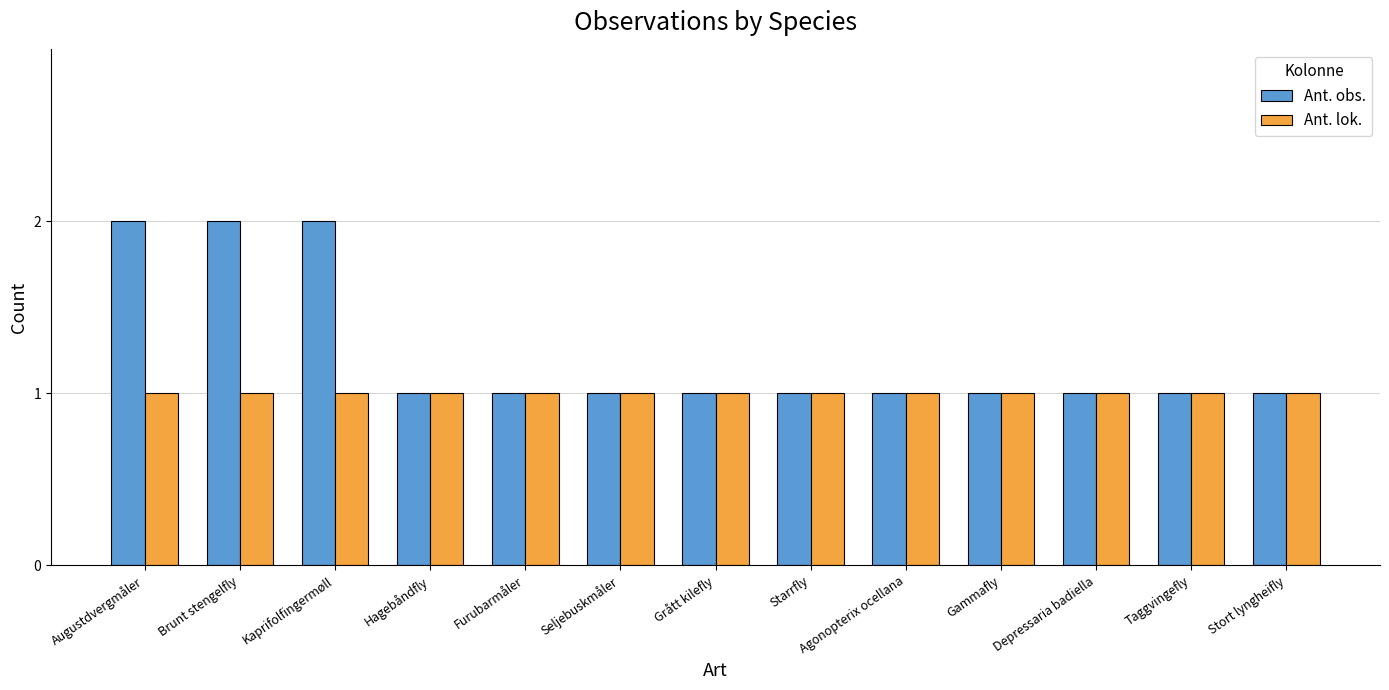

Reading right to left, list all the values displayed in this chart.

Ant. obs.: 1	1	1	1	1	1	1	1	1	1	2	2	2
Ant. lok.: 1	1	1	1	1	1	1	1	1	1	1	1	1